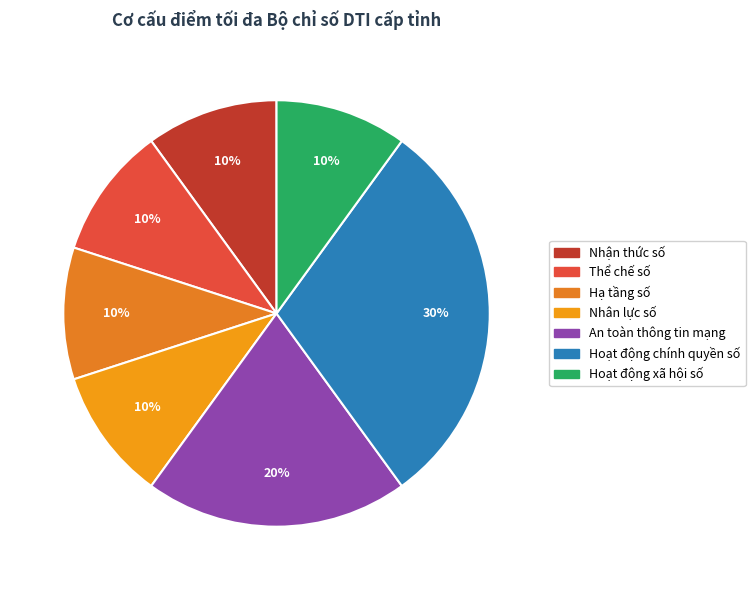

The Hoạt động chính quyền số slice represents 30% of the pie. True or false?

True